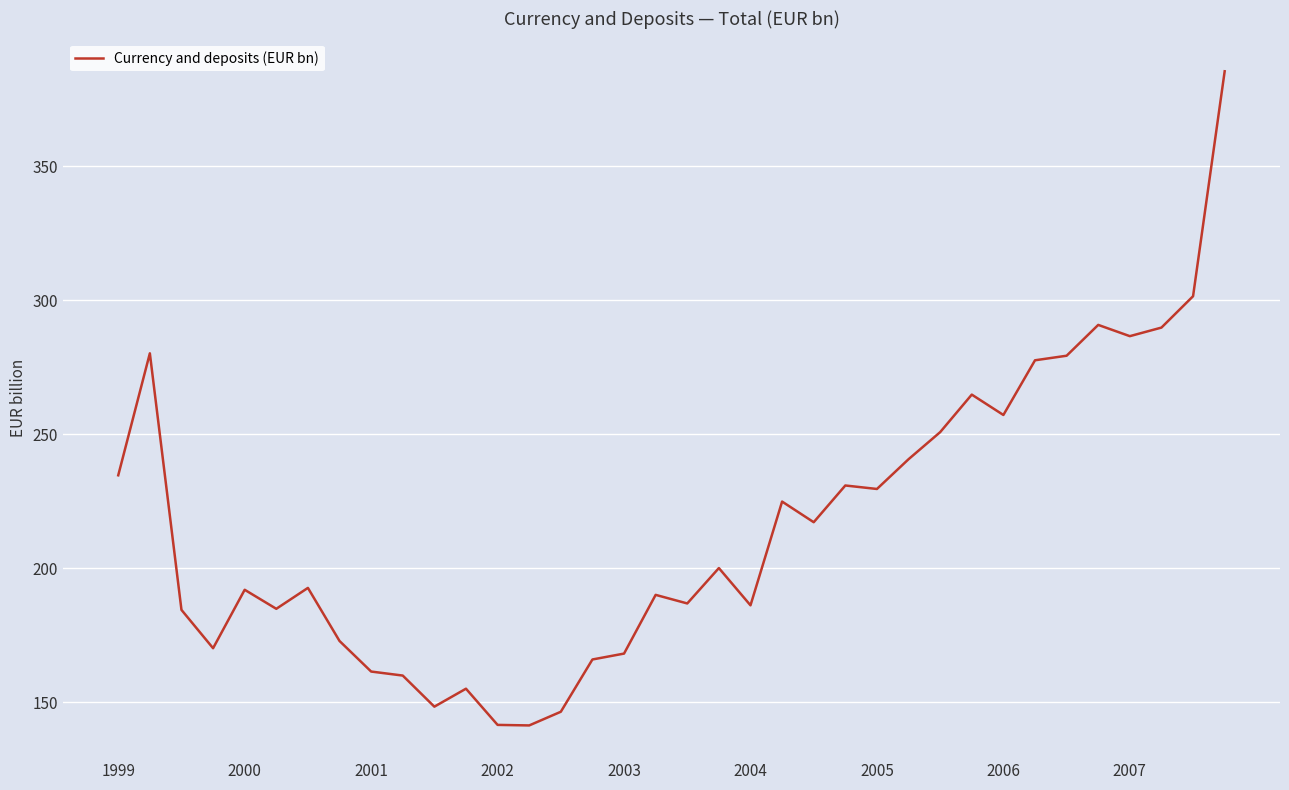

What is the greatest value displayed?

385.4